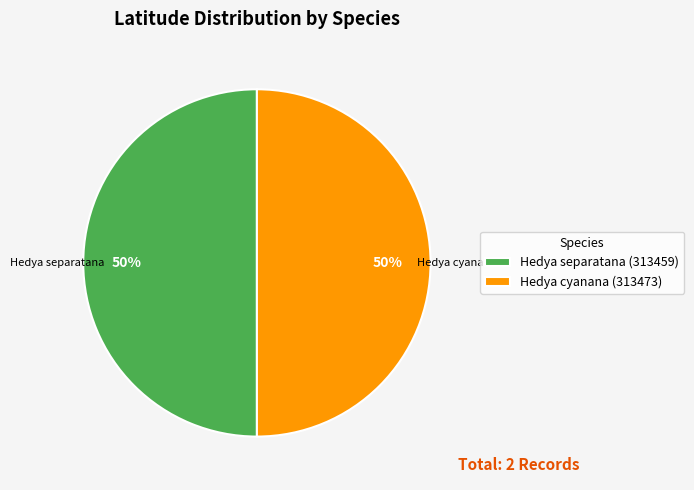

To the nearest percent, what is the average slice percentage?

50%